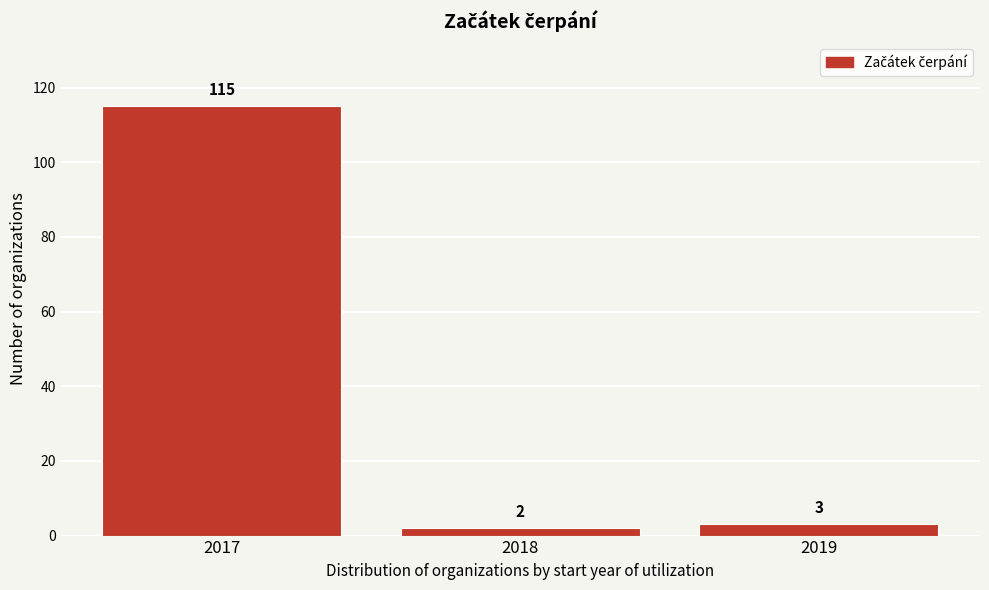

Reading left to right, what are all the values shown in this chart?

2017=115	2018=2	2019=3